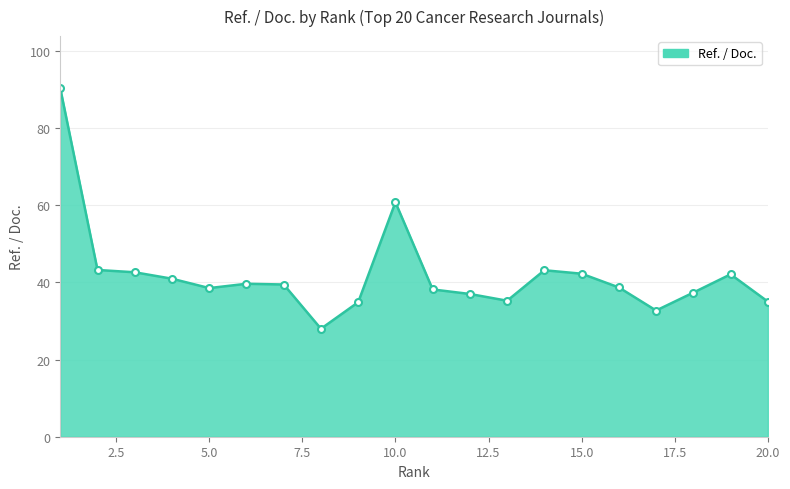

What is the smallest value displayed?

28.0